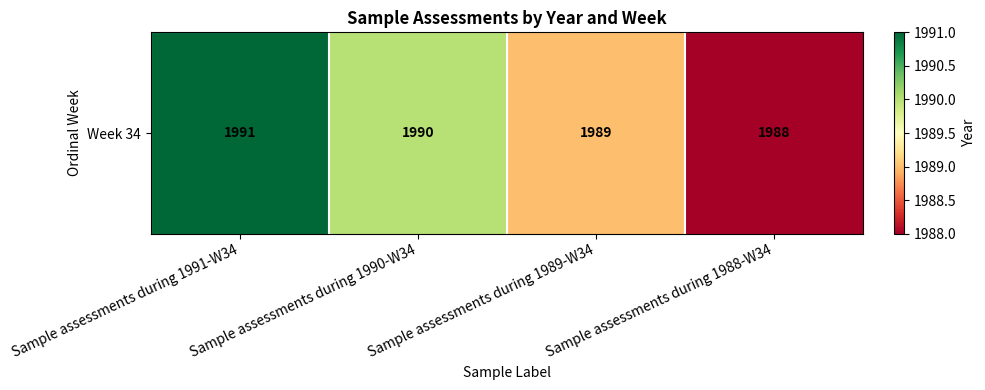

Reading left to right, extract all data points from this chart.

Sample assessments during 1991-W34=1991	Sample assessments during 1990-W34=1990	Sample assessments during 1989-W34=1989	Sample assessments during 1988-W34=1988